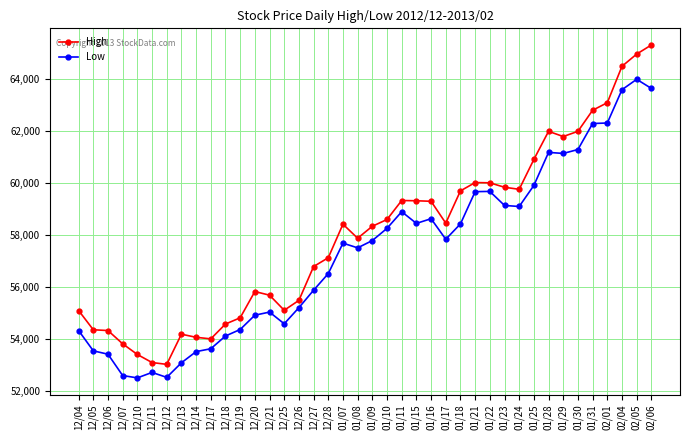

True or false: Low and High cross at least once.

False